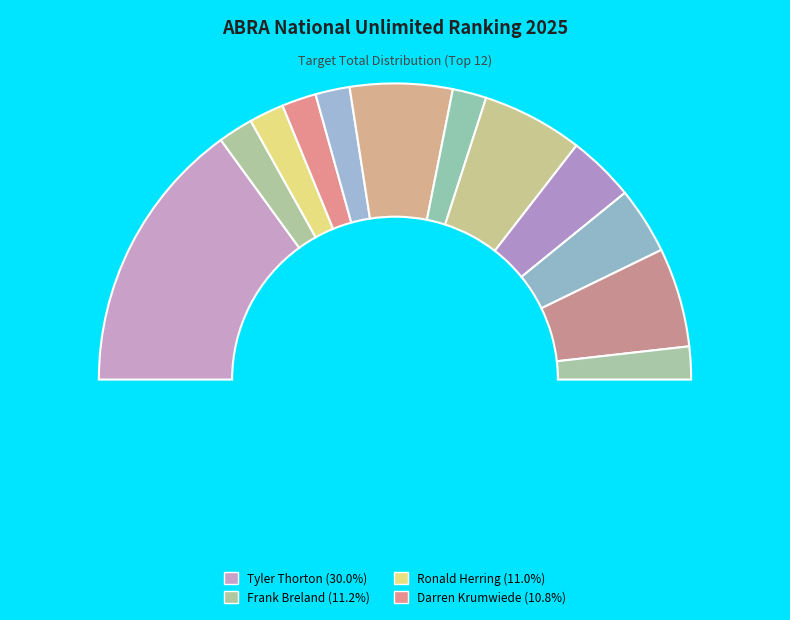

Which category has the smallest portion of the pie?

Sterling Martin